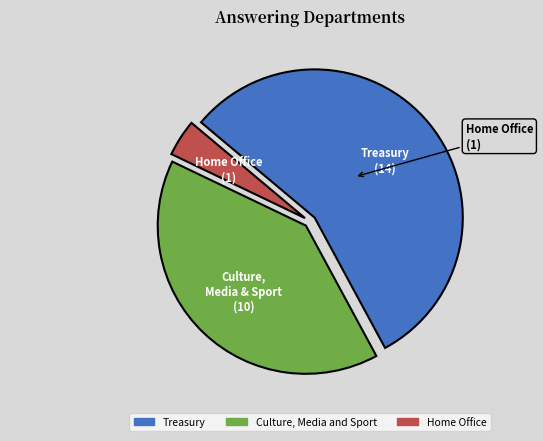

How many slices are in this pie chart?

3